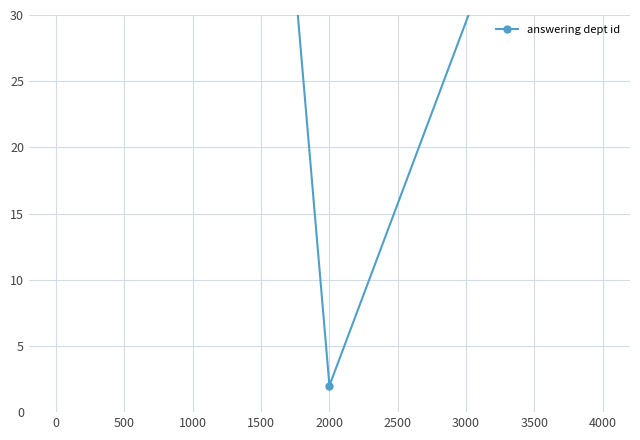

What is the difference between the maximum and minimum values?

242